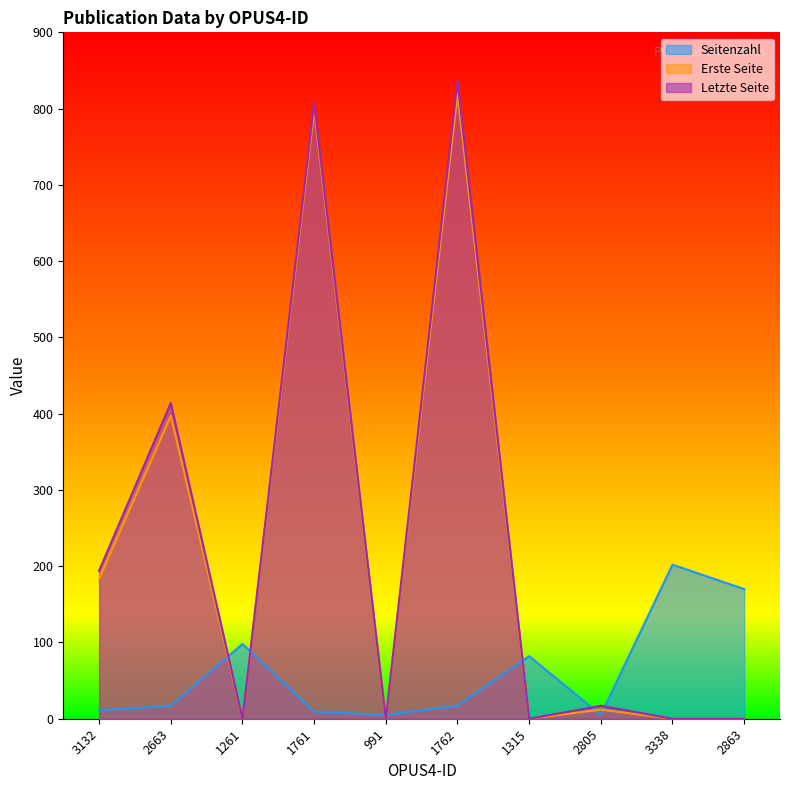

Which series has the largest total across all categories?

Letzte Seite